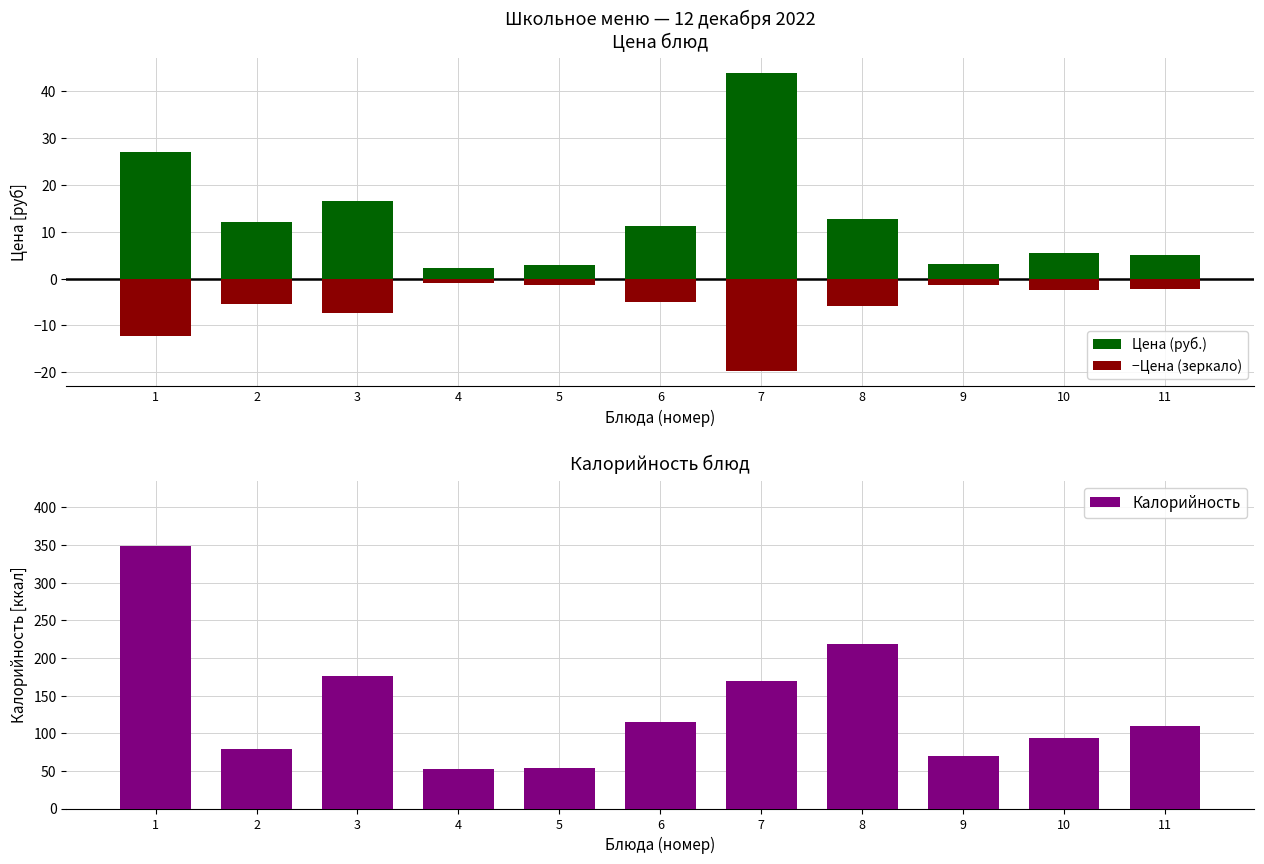

At which category is the sum across all series the highest?

1